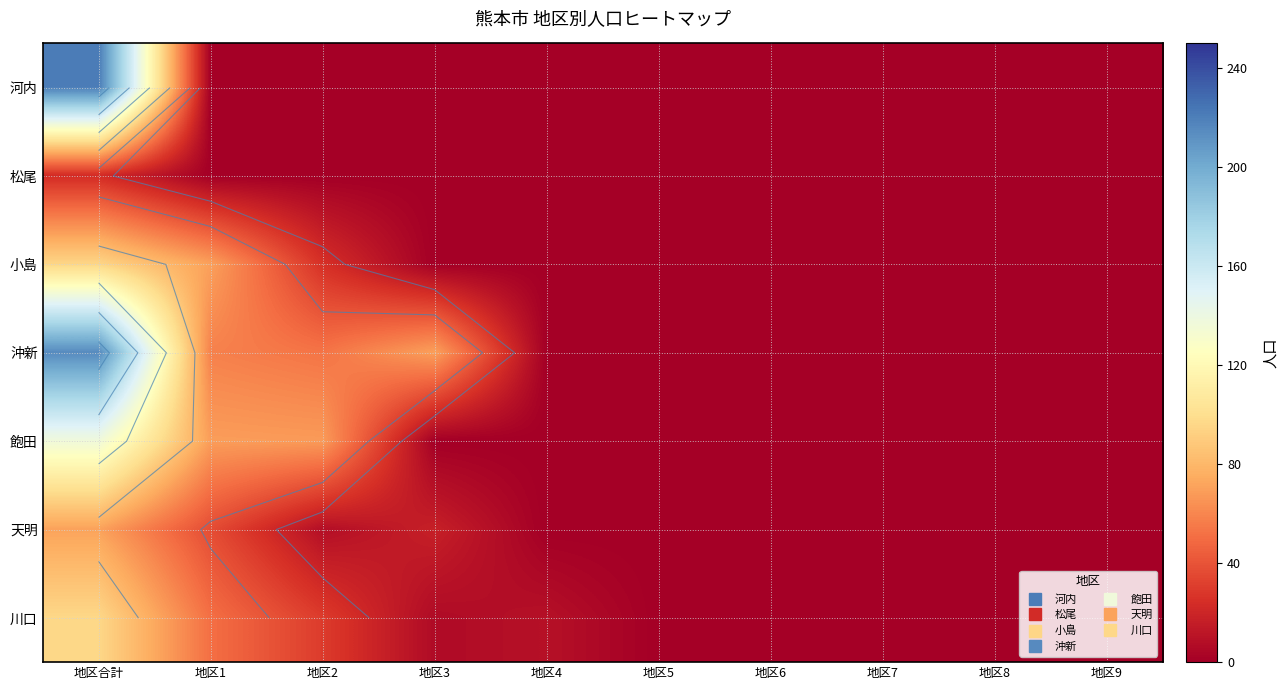

What is the maximum value for 川口?

96